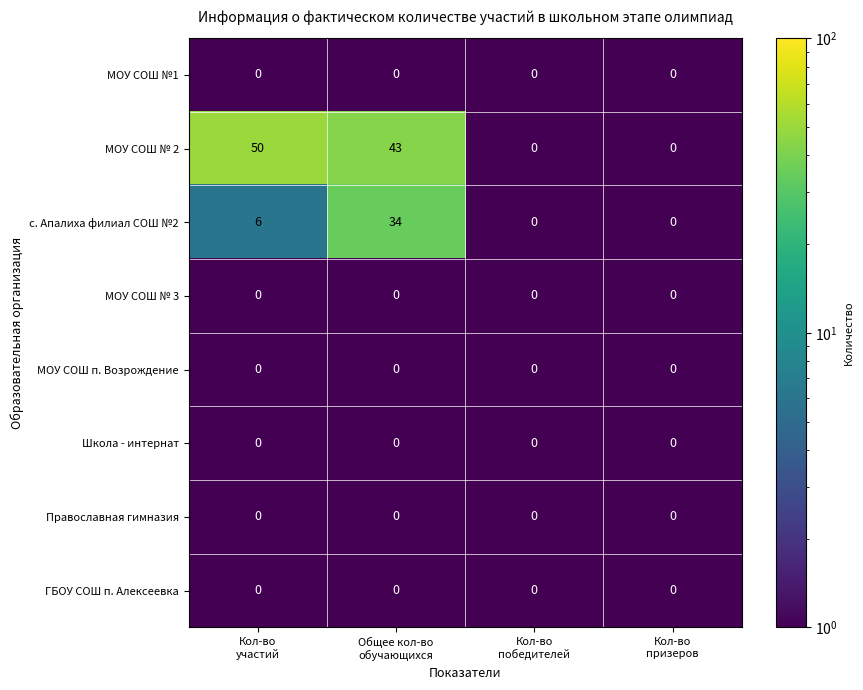

Which series has the widest spread of values?

МОУ СОШ № 2